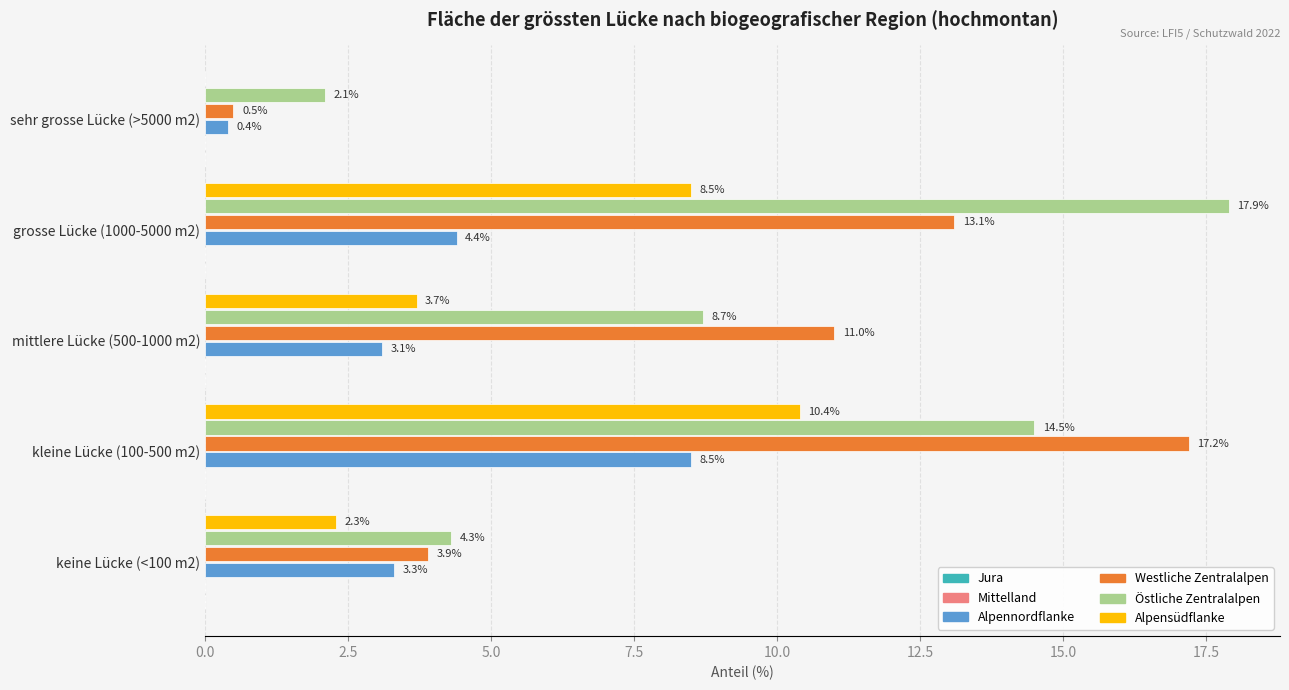

At which category is the sum across all series the highest?

kleine Lücke (100-500 m2)